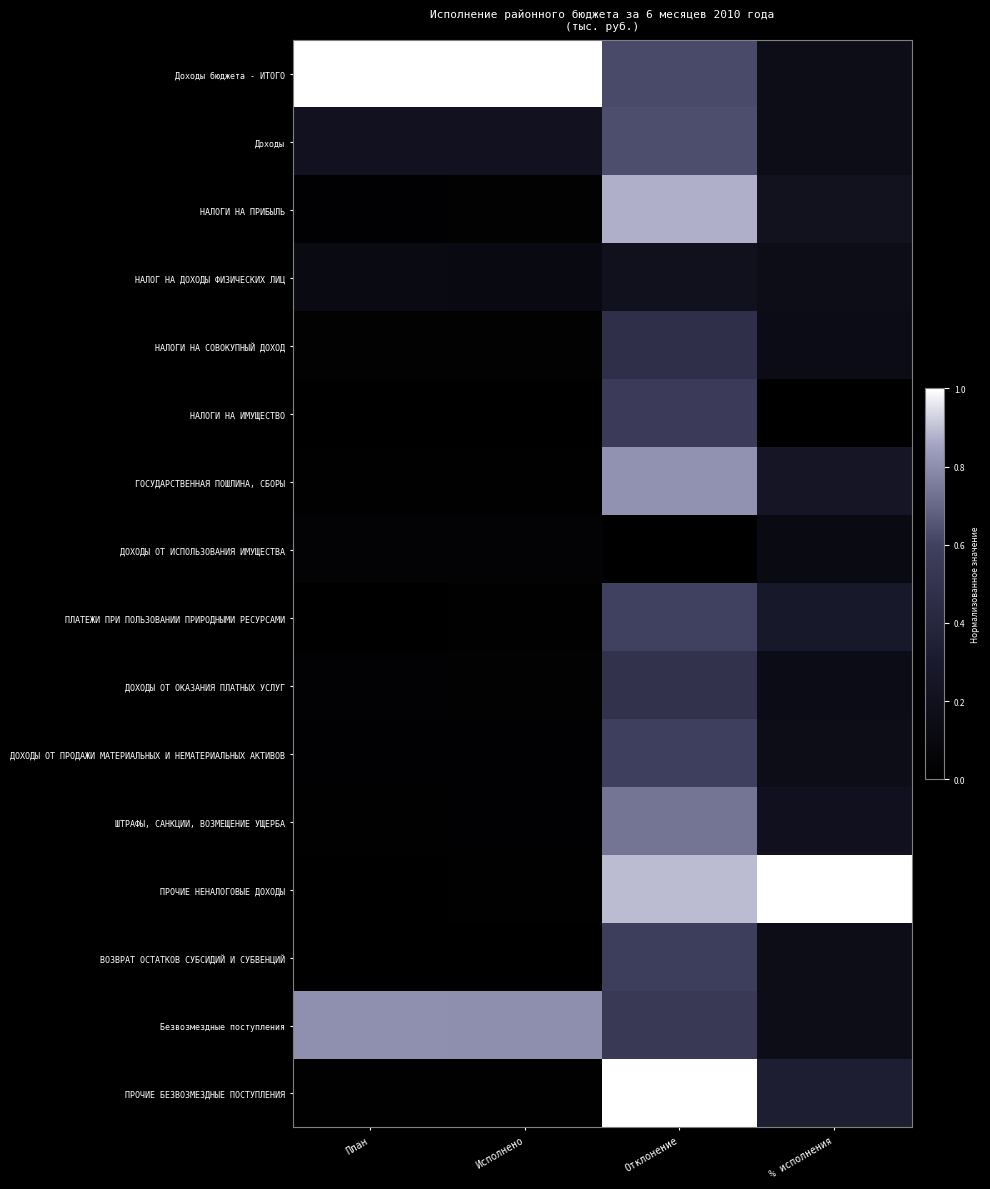

Reading right to left, list all the values displayed in this chart.

Доходы бюджета - ИТОГО: % исполнения=0.2	Отклонение=0.6	Исполнено=1.0	План=1.0
Доходы: % исполнения=0.2	Отклонение=0.6	Исполнено=0.2	План=0.2
НАЛОГИ НА ПРИБЫЛЬ: % исполнения=0.2	Отклонение=0.9	Исполнено=0.0	План=0.0
НАЛОГ НА ДОХОДЫ ФИЗИЧЕСКИХ ЛИЦ: % исполнения=0.2	Отклонение=0.2	Исполнено=0.1	План=0.1
НАЛОГИ НА СОВОКУПНЫЙ ДОХОД: % исполнения=0.1	Отклонение=0.5	Исполнено=0.0	План=0.0
НАЛОГИ НА ИМУЩЕСТВО: % исполнения=0.0	Отклонение=0.6	Исполнено=0.0	План=0.0
ГОСУДАРСТВЕННАЯ ПОШЛИНА, СБОРЫ: % исполнения=0.2	Отклонение=0.8	Исполнено=0.0	План=0.0
ДОХОДЫ ОТ ИСПОЛЬЗОВАНИЯ ИМУЩЕСТВА: % исполнения=0.1	Отклонение=0.0	Исполнено=0.0	План=0.0
ПЛАТЕЖИ ПРИ ПОЛЬЗОВАНИИ ПРИРОДНЫМИ РЕСУРСАМИ: % исполнения=0.3	Отклонение=0.6	Исполнено=0.0	План=0.0
ДОХОДЫ ОТ ОКАЗАНИЯ ПЛАТНЫХ УСЛУГ: % исполнения=0.2	Отклонение=0.5	Исполнено=0.0	План=0.0
ДОХОДЫ ОТ ПРОДАЖИ МАТЕРИАЛЬНЫХ И НЕМАТЕРИАЛЬНЫХ АКТИВОВ: % исполнения=0.2	Отклонение=0.6	Исполнено=0.0	План=0.0
ШТРАФЫ, САНКЦИИ, ВОЗМЕЩЕНИЕ УЩЕРБА: % исполнения=0.2	Отклонение=0.7	Исполнено=0.0	План=0.0
ПРОЧИЕ НЕНАЛОГОВЫЕ ДОХОДЫ: % исполнения=1.0	Отклонение=0.9	Исполнено=0.0	План=0.0
ВОЗВРАТ ОСТАТКОВ СУБСИДИЙ И СУБВЕНЦИЙ: % исполнения=0.2	Отклонение=0.6	Исполнено=0.0	План=0.0
Безвозмездные поступления: % исполнения=0.2	Отклонение=0.5	Исполнено=0.8	План=0.8
ПРОЧИЕ БЕЗВОЗМЕЗДНЫЕ ПОСТУПЛЕНИЯ: % исполнения=0.3	Отклонение=1.0	Исполнено=0.0	План=0.0